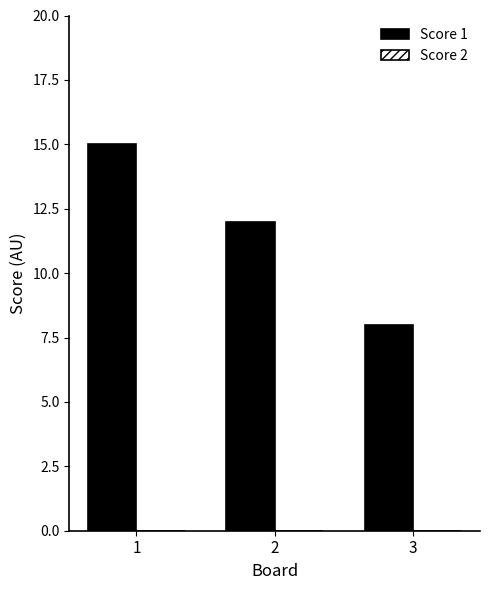

The value at 2 is 16. True or false?

False